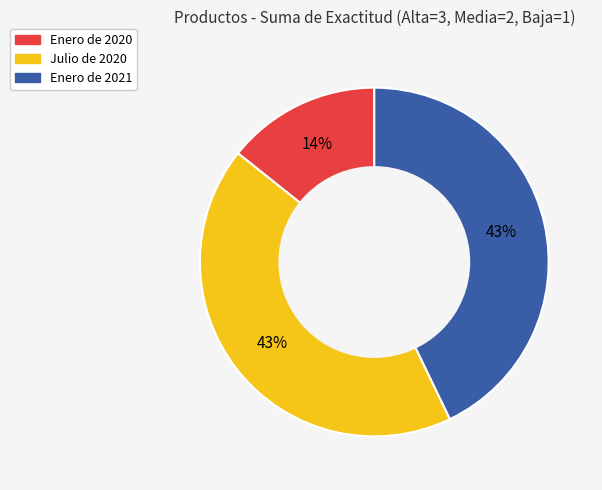

To the nearest percent, what portion does Julio de 2020 represent?

43%